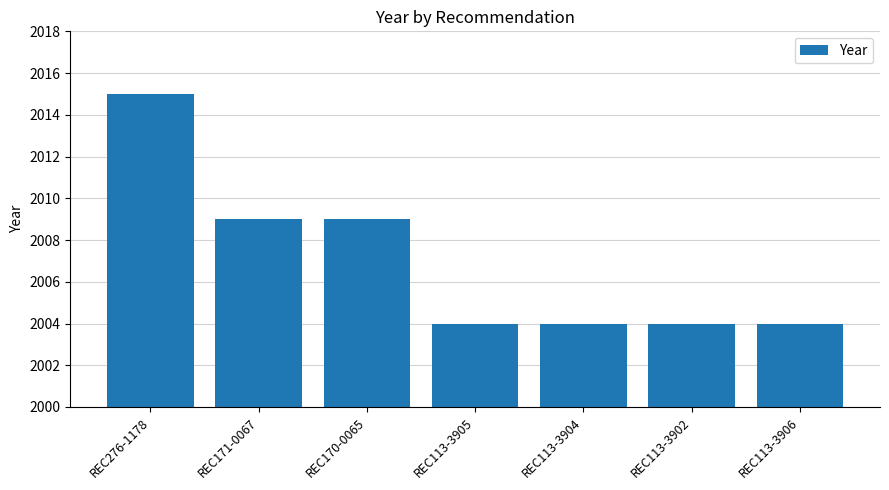

What is the minimum value shown in the chart?

2004